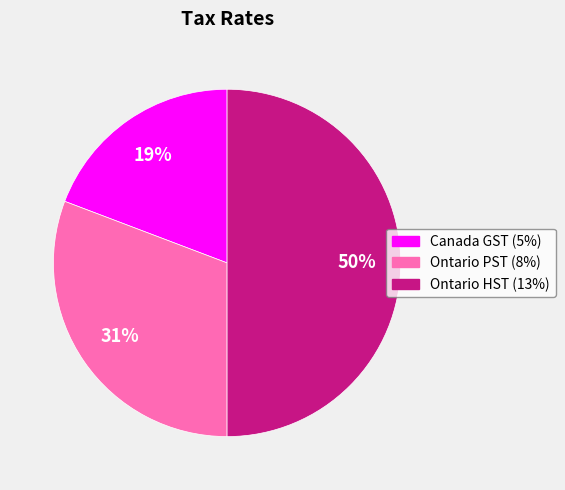

What percentage is the Ontario PST (8%) slice, to the nearest percent?

31%